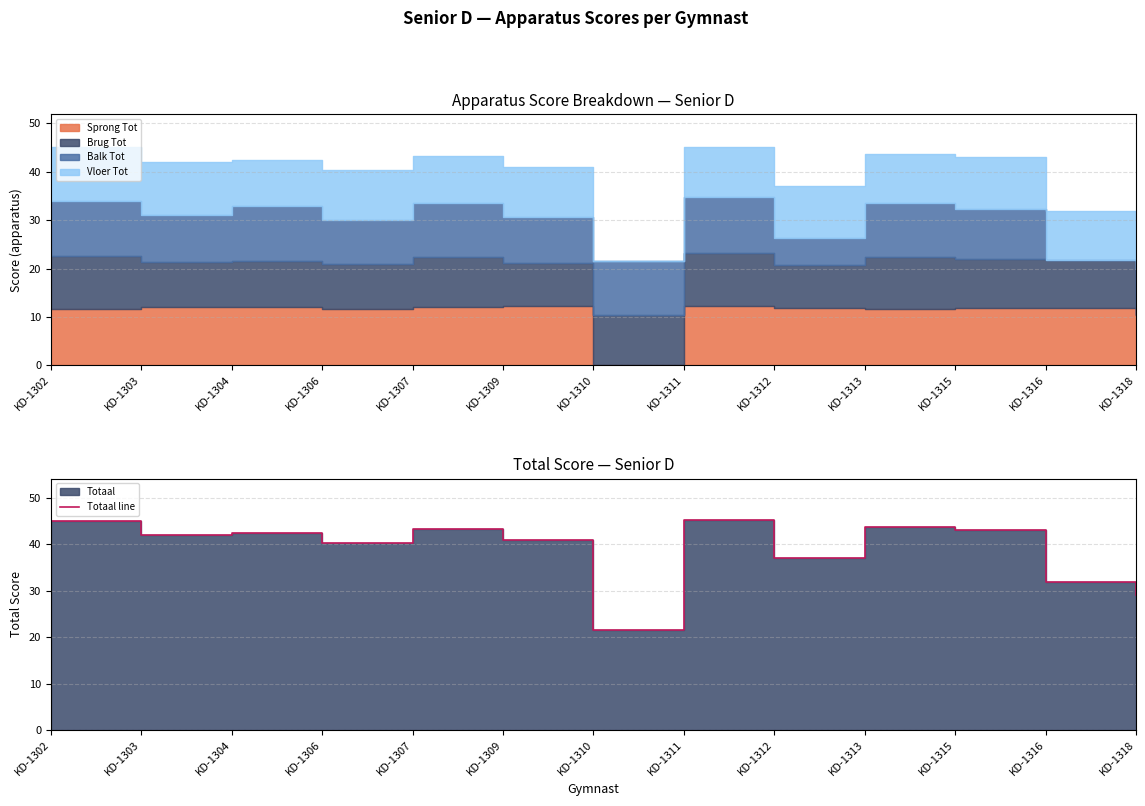

The value at KD-1303 is 9.0. True or false?

False